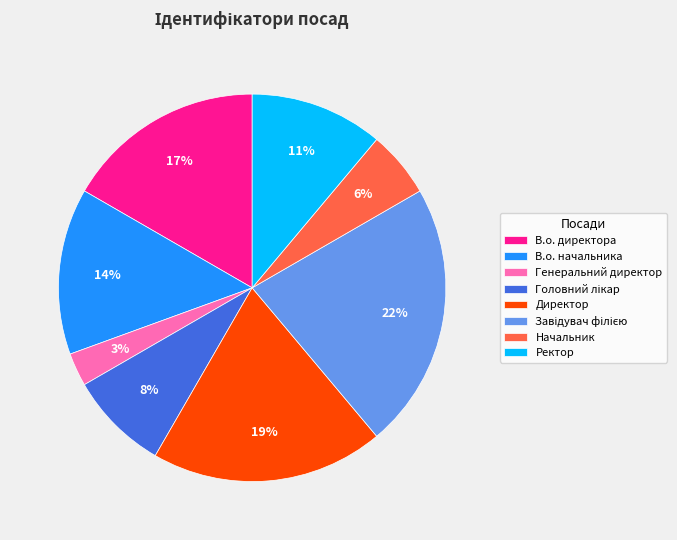

How many segments does this pie chart have?

8